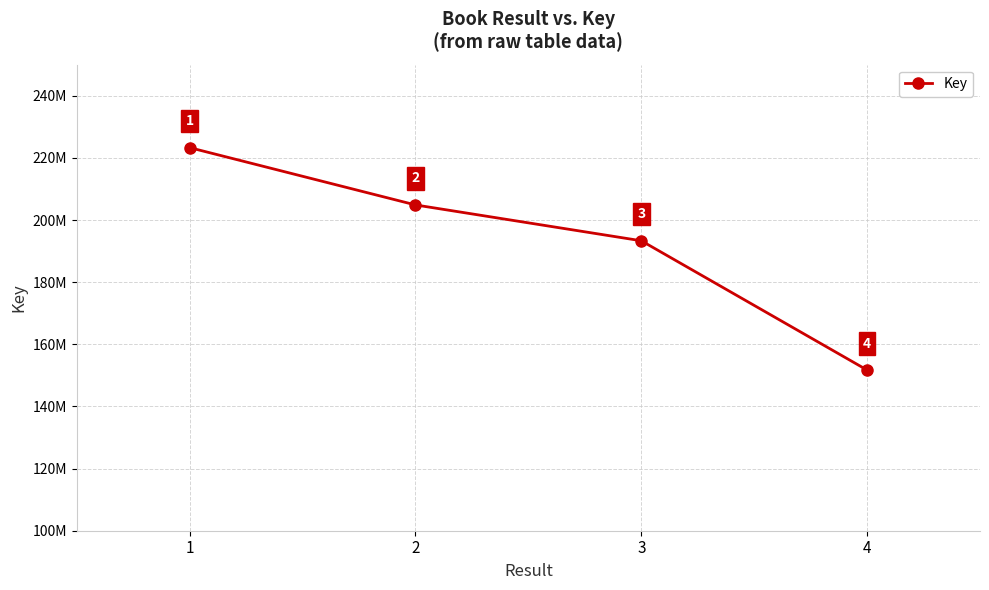

List the labels in order of value, smallest first.

4, 3, 2, 1